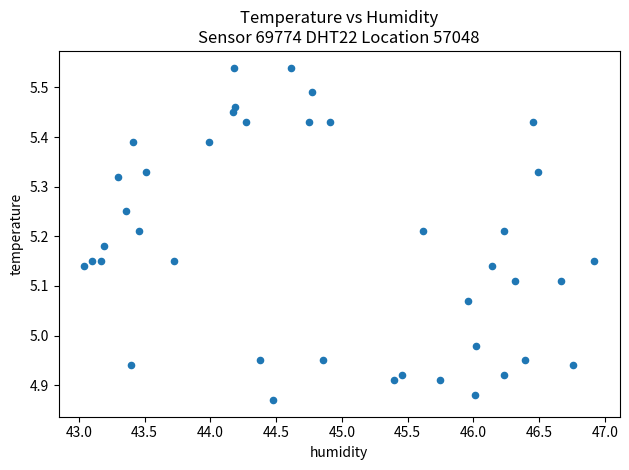

What is the range of X values (max minus min)?

3.9